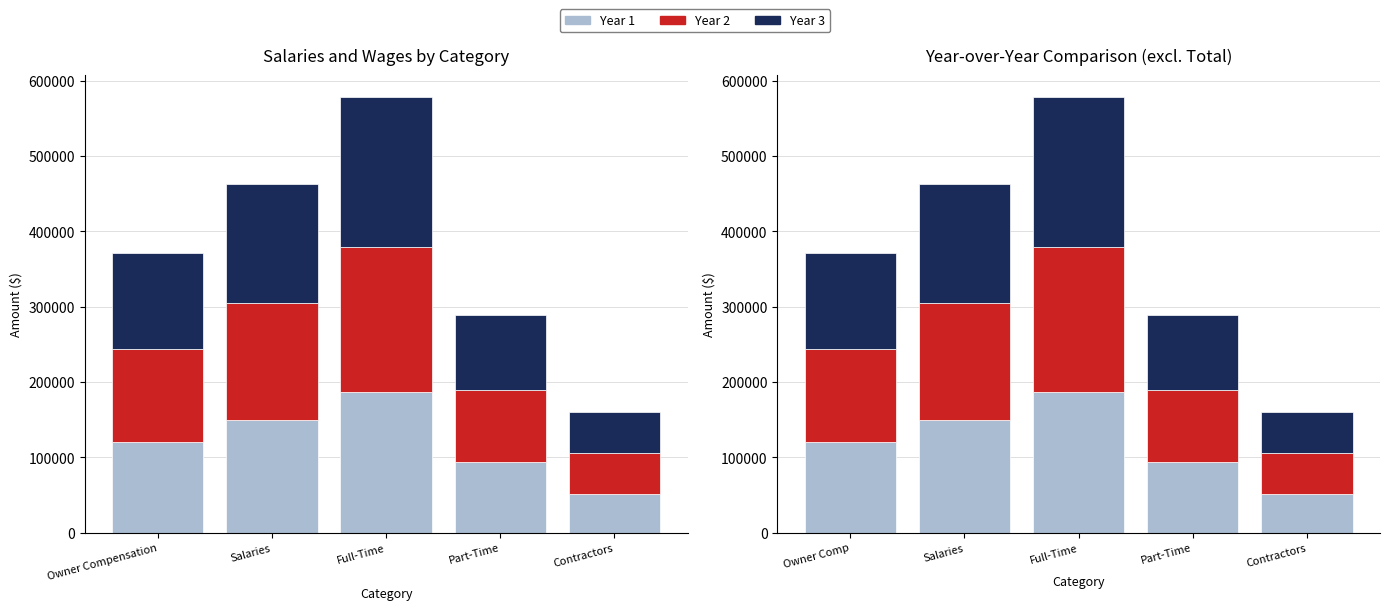

What is the highest value of the Year 1 series?

187200.0